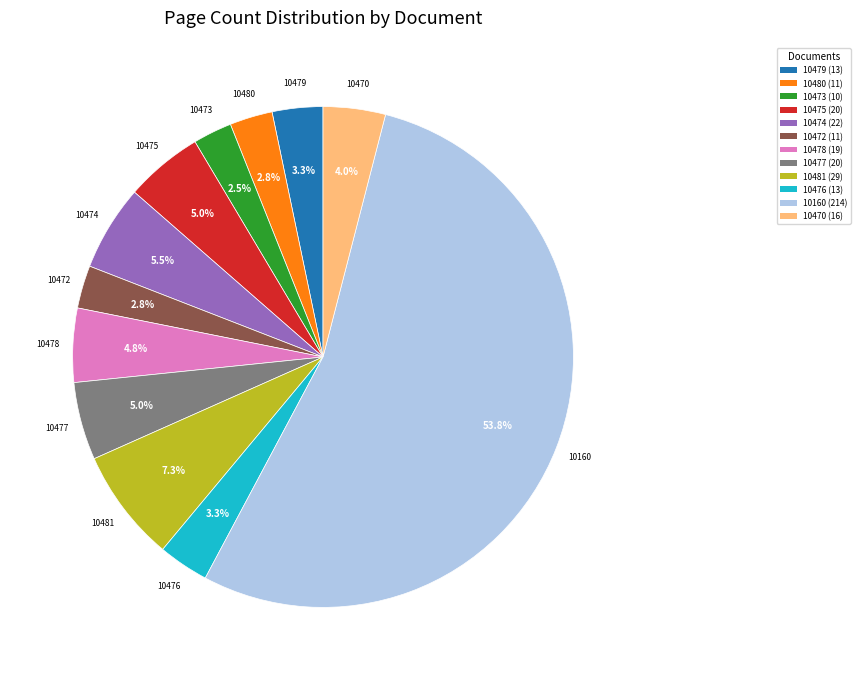

Does any single category account for the majority?

Yes